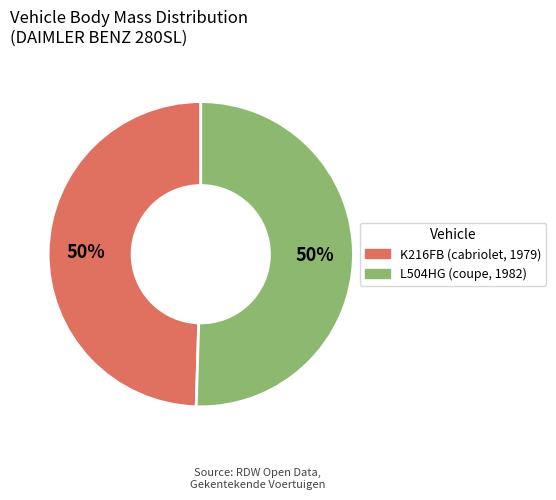

Approximately how many times larger is the value at K216FB (cabriolet, 1979) compared to L504HG (coupe, 1982)?

1.0